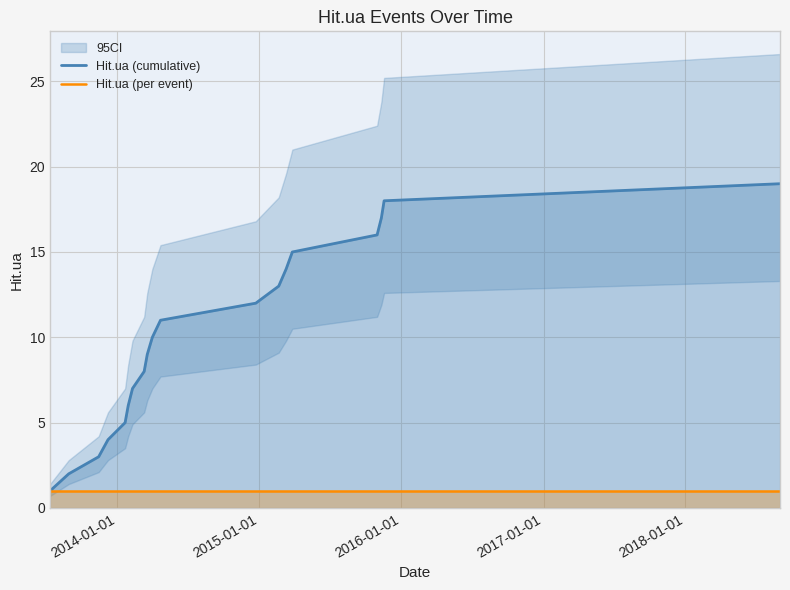

Reading left to right, list all the values displayed in this chart.

Hit.ua (cumulative): 1	2	3	4	5	6	7	8	9	10	11	12	13	14	15	16	17	18	19
Hit.ua (per event): 1	1	1	1	1	1	1	1	1	1	1	1	1	1	1	1	1	1	1